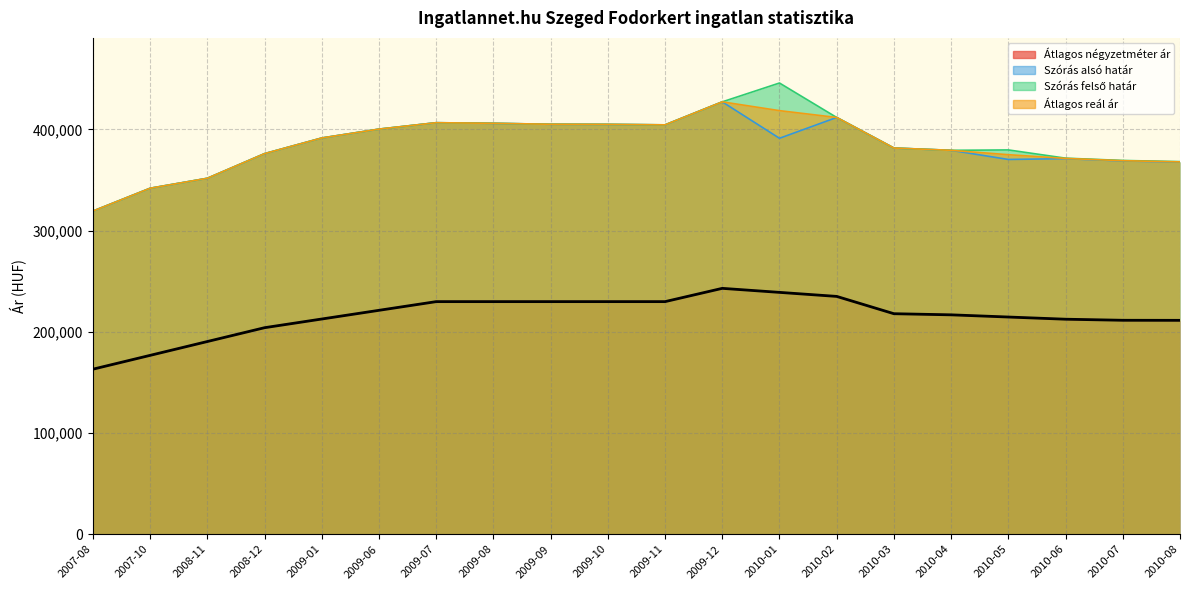

How many interior local peaks does the Átlagos reál ár series have?

2